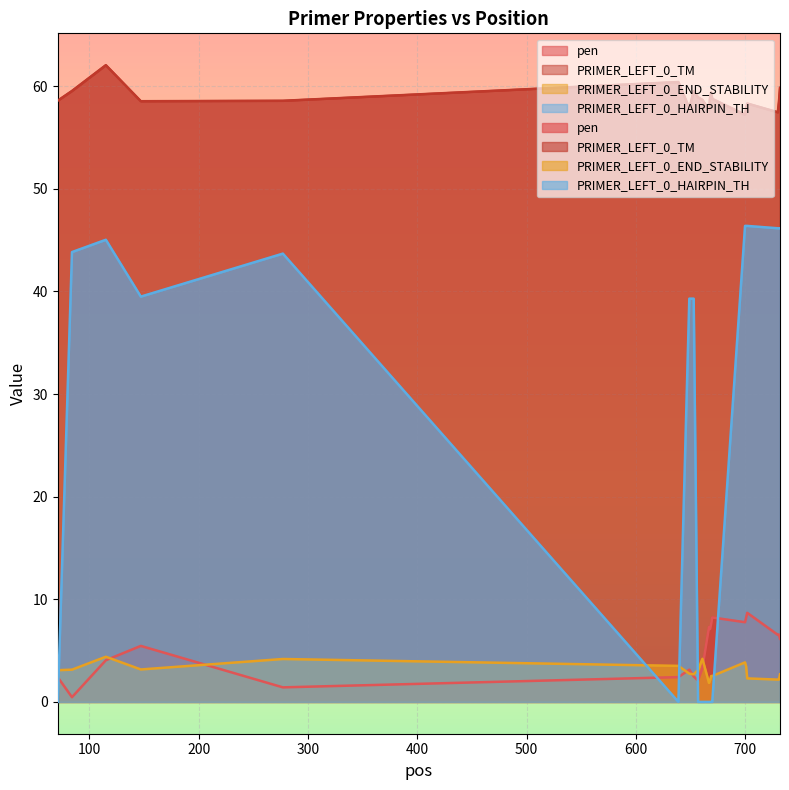

List the labels in order of PRIMER_LEFT_0_END_STABILITY value, smallest first.

667, 668, 730, 731, 702, 669, 670, 653, 732, 649, 71, 657, 84, 147, 701, 639, 700, 277, 661, 115